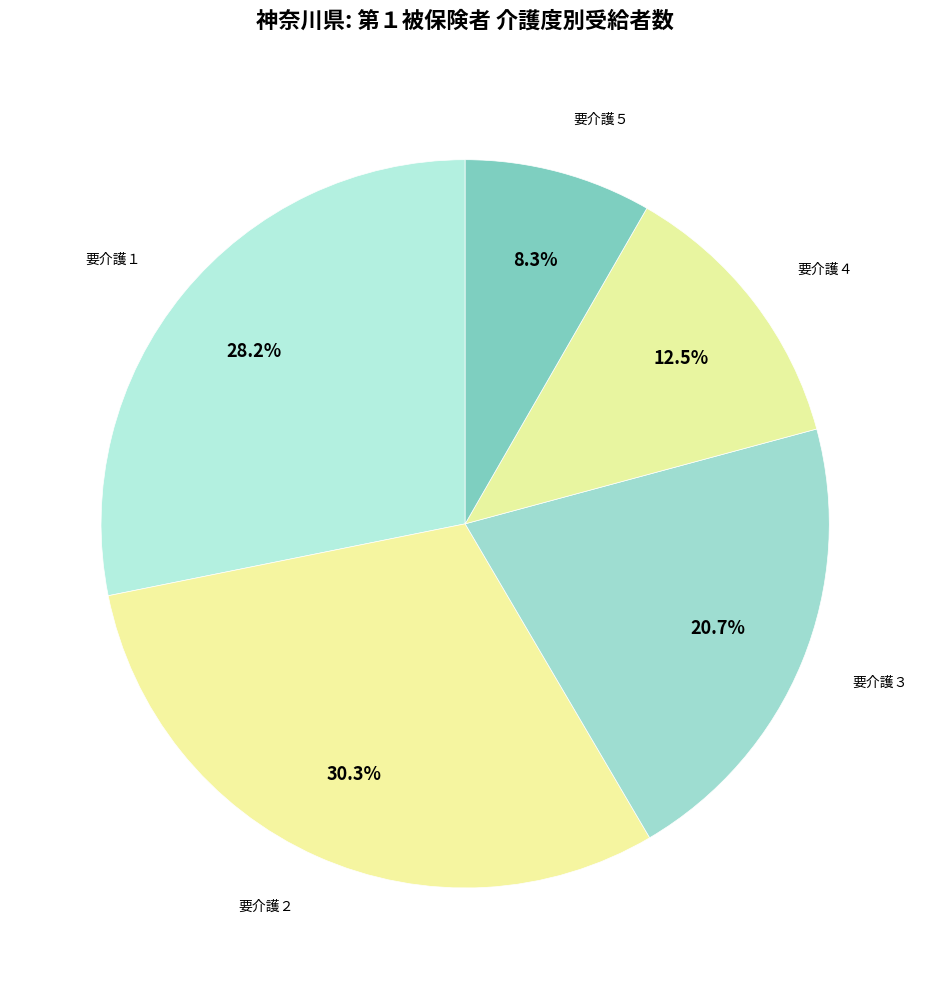

Rank the categories by value from highest to lowest.

要介護２, 要介護１, 要介護３, 要介護４, 要介護５